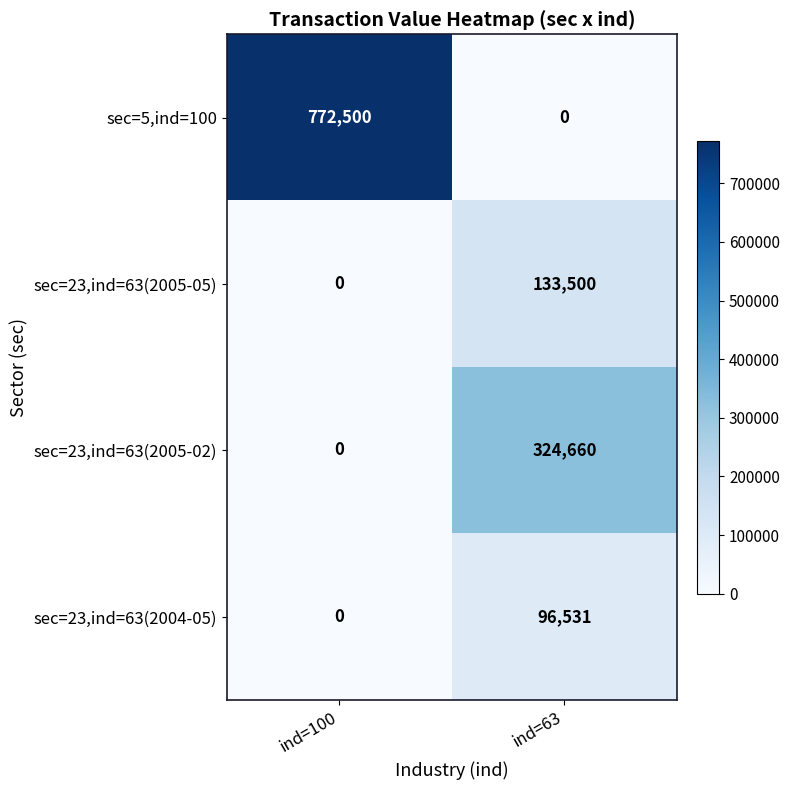

The value of sec=23,ind=63(2004-05) at ind=100 is 0. True or false?

True